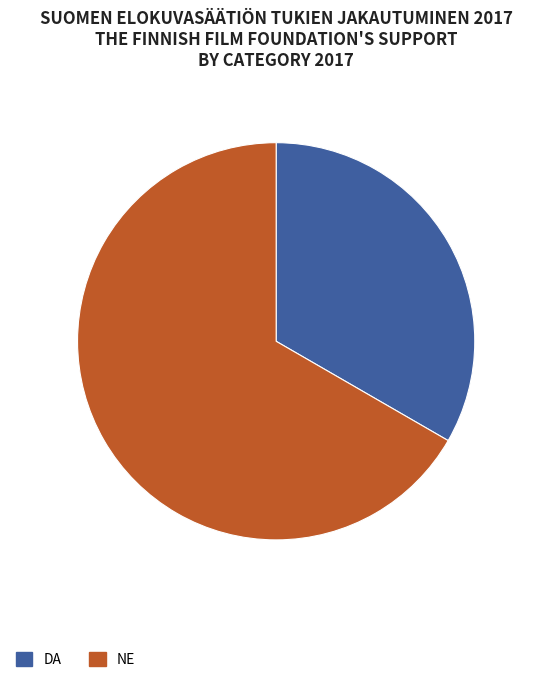

Is it true that DA is 20% of the pie?

False